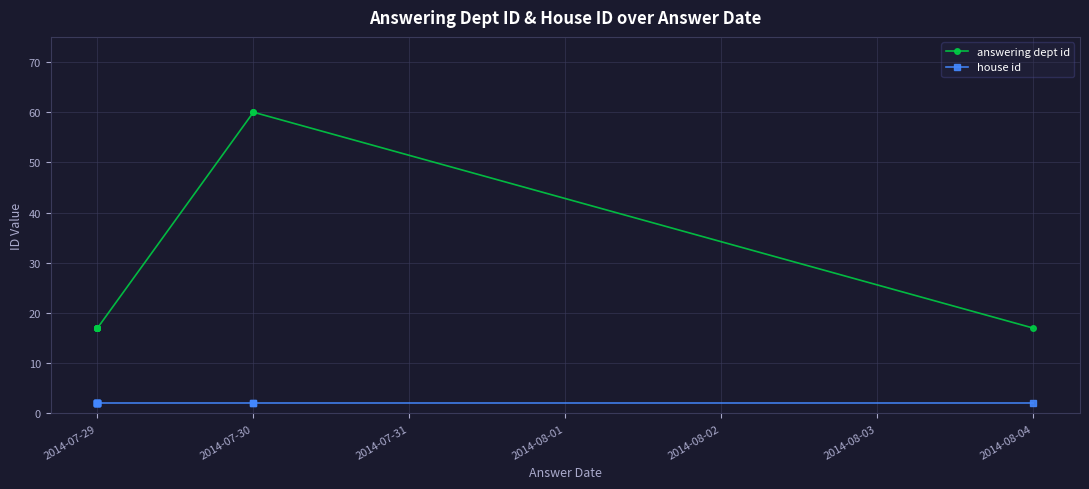

True or false: house id has more than 2 points higher than both neighbors.

False